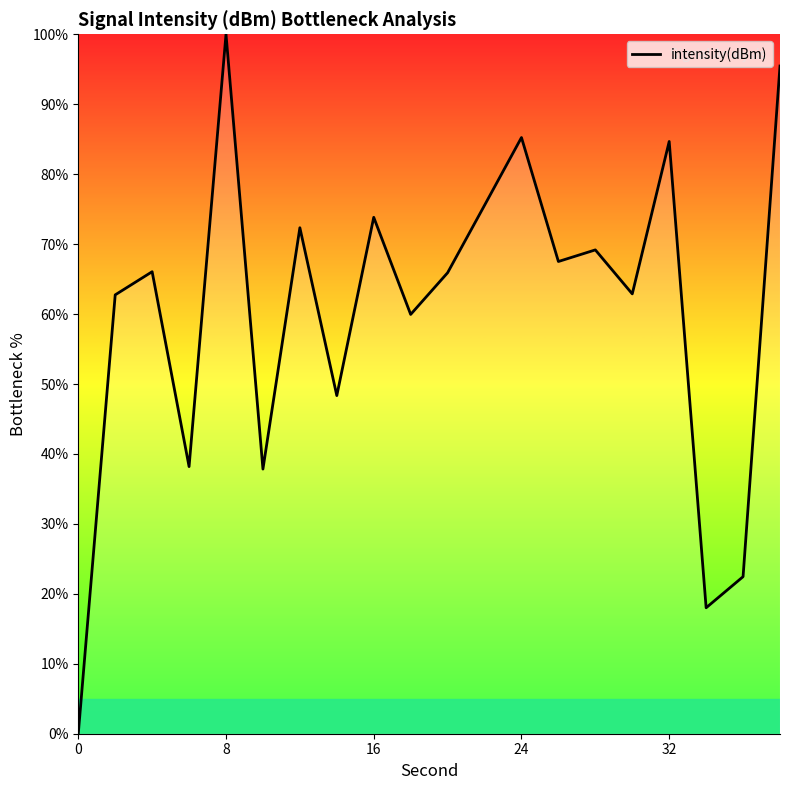

What is the maximum value shown in the chart?

100.0